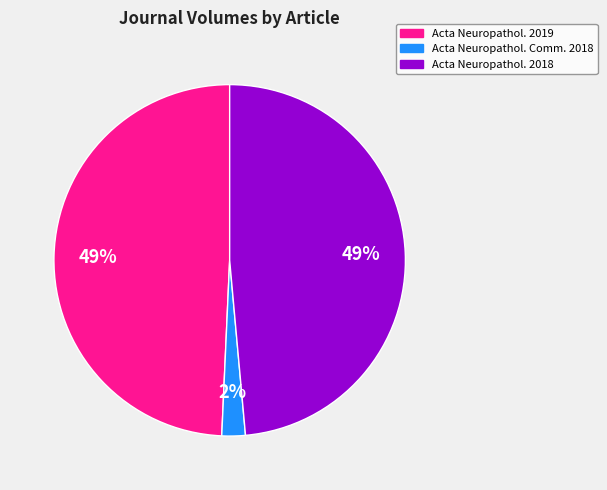

Combined, do Acta Neuropathol. 2018 and Acta Neuropathol. 2019 account for over 50%?

Yes